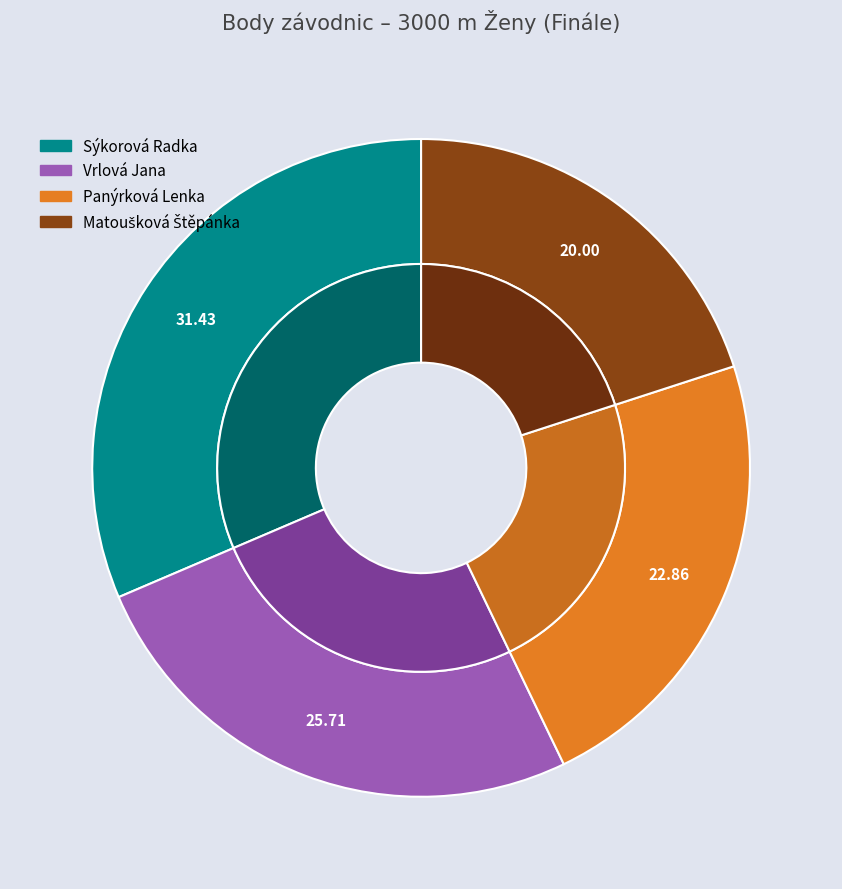

How much of the chart is everything except Vrlová Jana?

74.3%